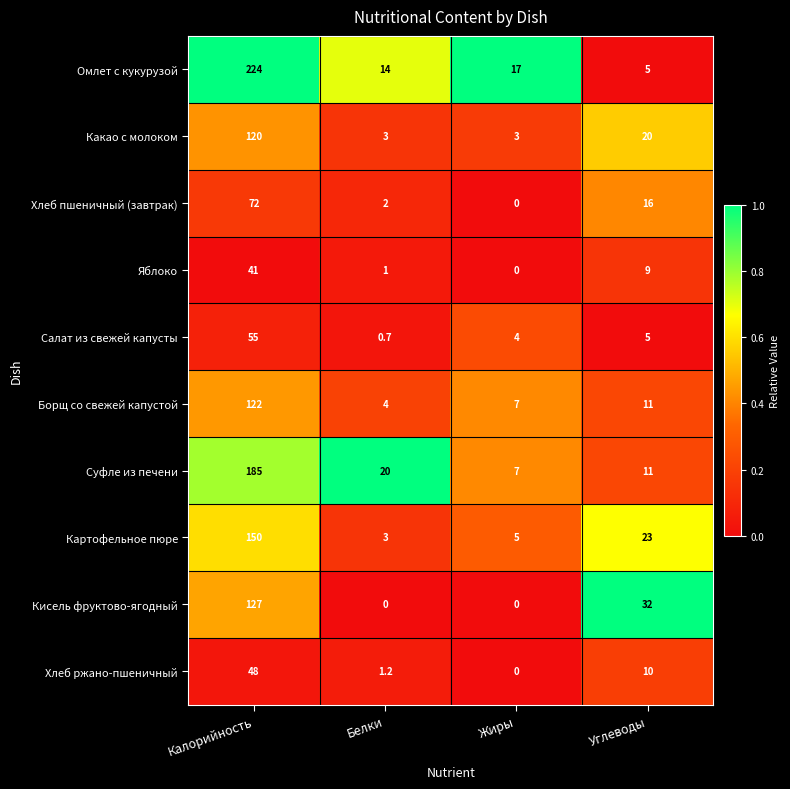

At which label is Какао с молоком closest to 61?

Углеводы